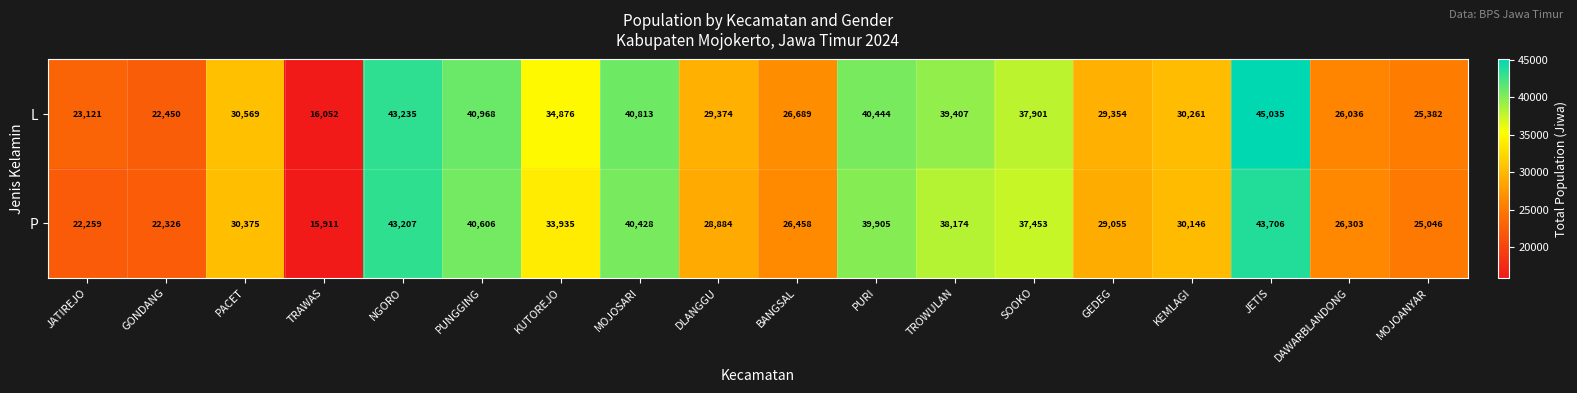

Which series has the largest total across all categories?

L